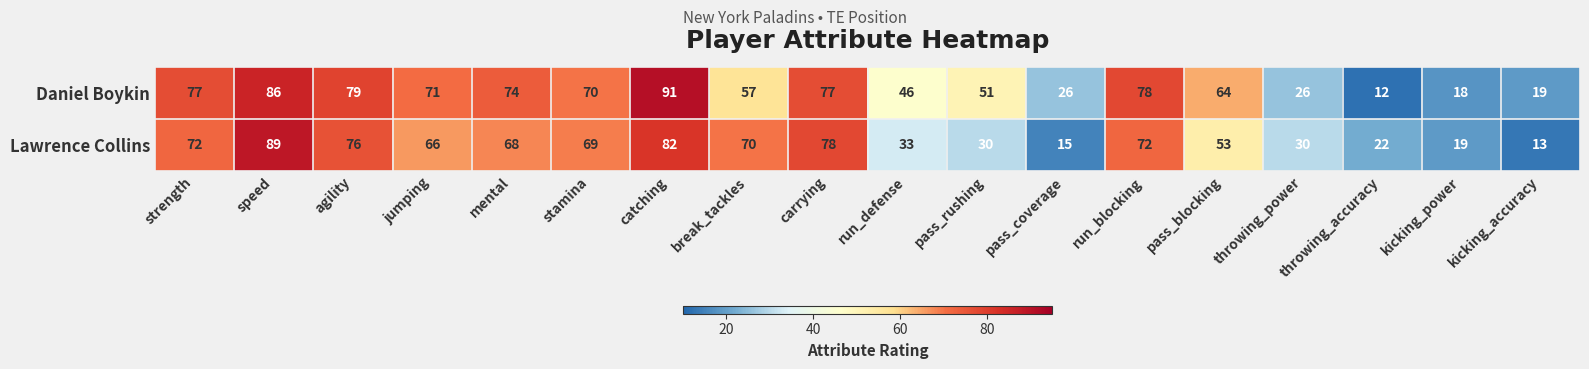

Which series has the widest spread of values?

Daniel Boykin